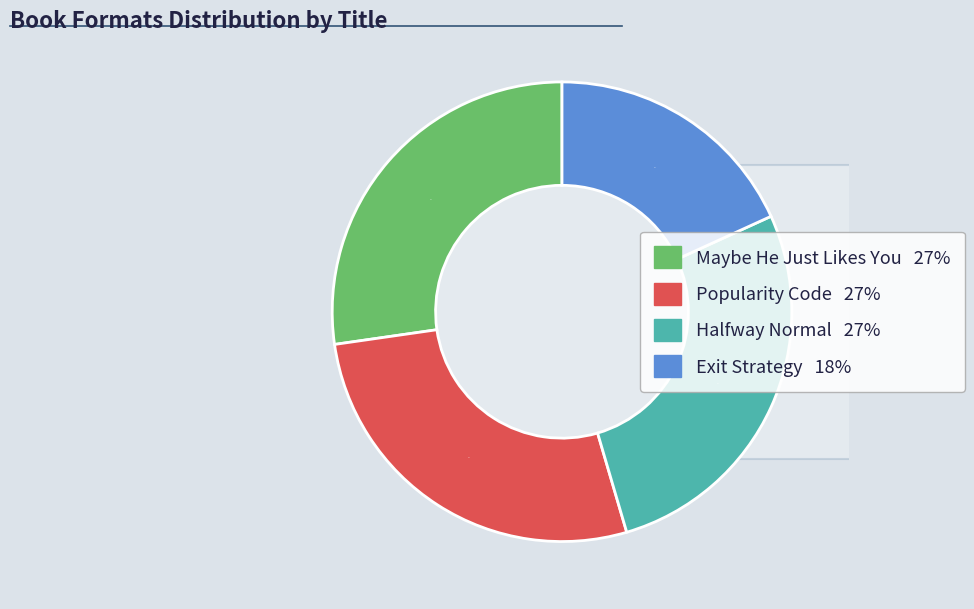

The Exit Strategy slice represents 18% of the pie. True or false?

True